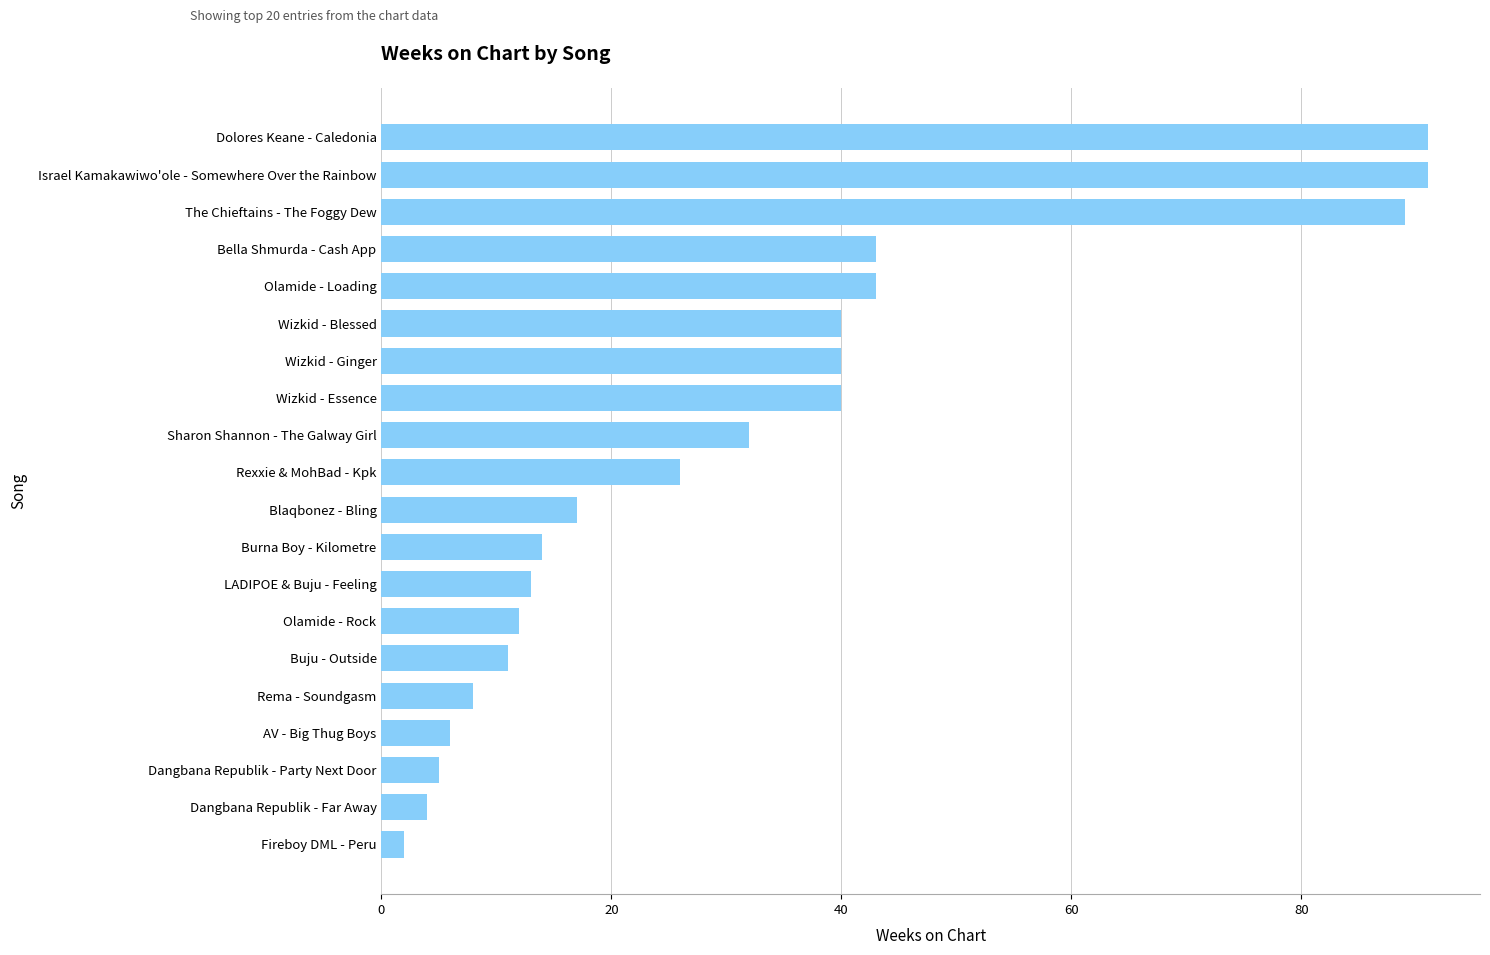

What is the ratio of the value at Wizkid - Essence to the value at Buju - Outside?

3.6